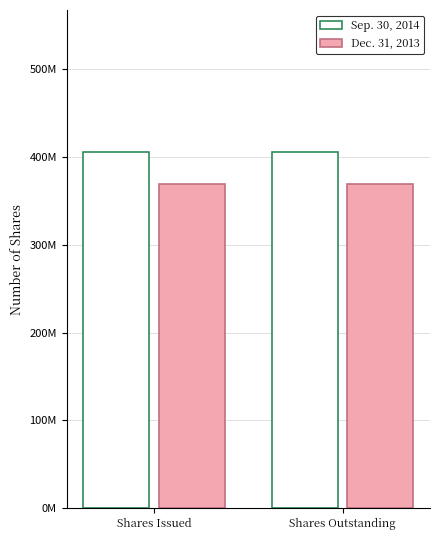

What is the label of the 2nd bar from the left?

Shares Outstanding